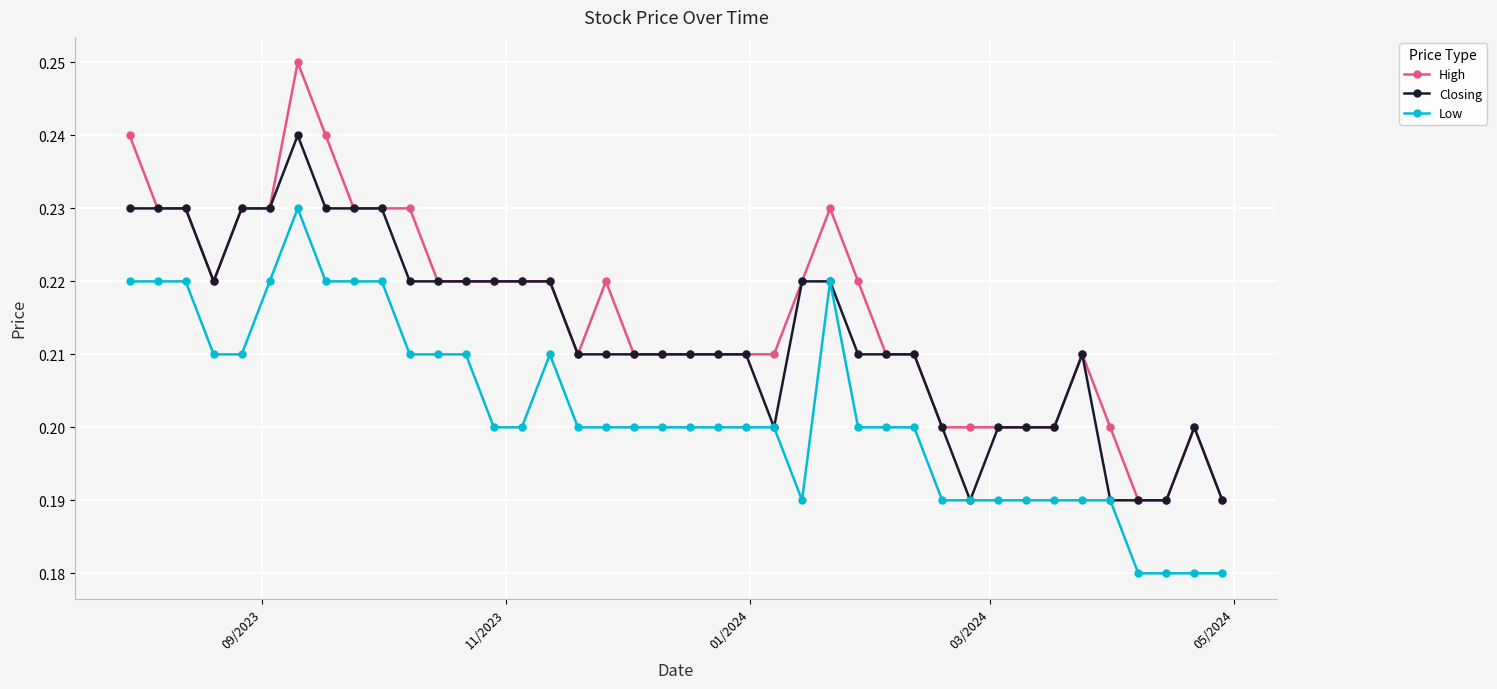

What are all the series names shown in the legend?

High, Closing, Low